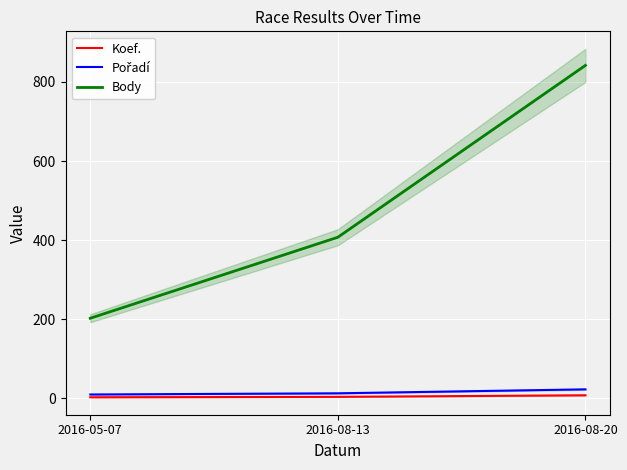

How many data points in Koef. are less than 3?

1